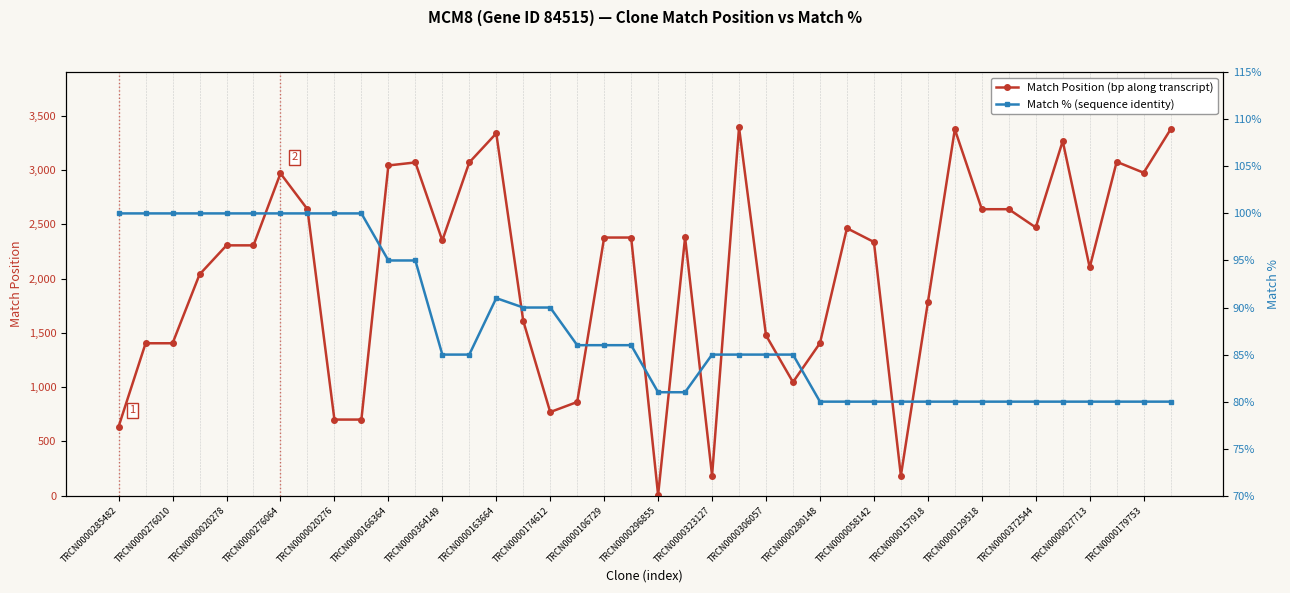

Where is Match Position nearest to the value 1700?

TRCN0000157918